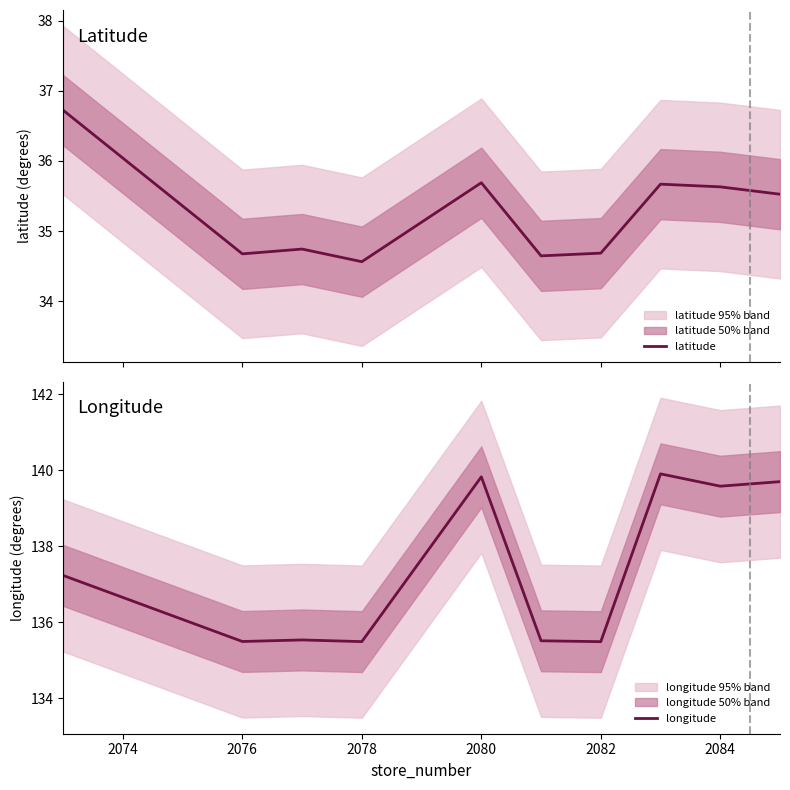

List the series in order of their peak value, highest first.

longitude, latitude